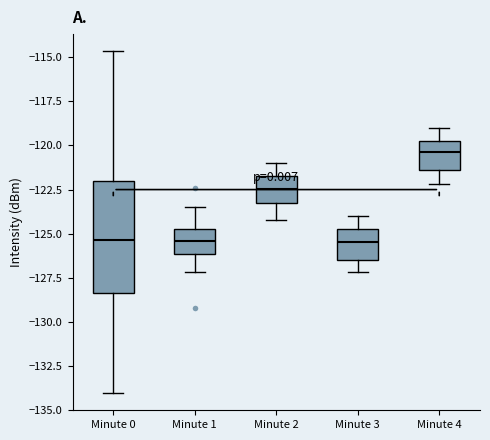

Reading left to right, read every box against the y-axis: the position of its median line, the range the box covers, and the ends of its whiskers. The values are not printed on the chart, so give them approximately, as read against the axis.

Minute 0: median -125.5, box -128.5 to -122.0, whiskers -134.0 to -114.5
Minute 1: median -125.5, box -126.0 to -124.5, whiskers -127.0 to -123.5
Minute 2: median -122.5, box -123.5 to -121.5, whiskers -124.0 to -121.0
Minute 3: median -125.5, box -126.5 to -124.5, whiskers -127.0 to -124.0
Minute 4: median -120.5, box -121.5 to -119.5, whiskers -122.0 to -119.0